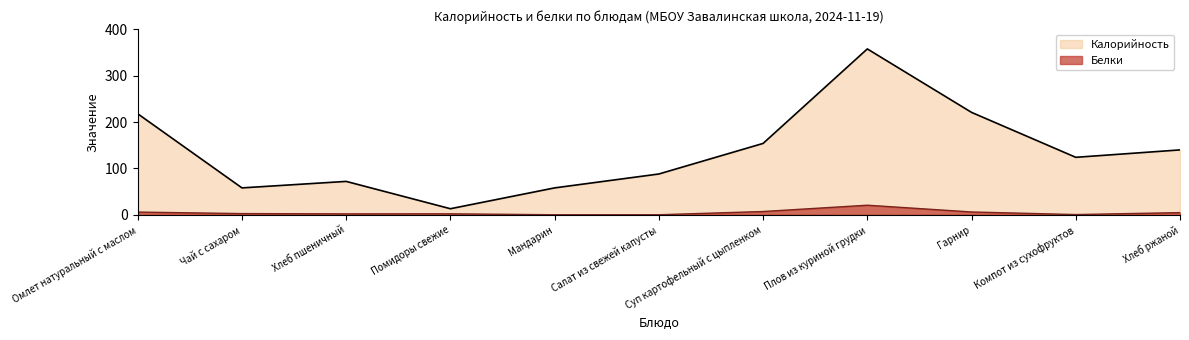

What is the label of the 8th point from the right?

Помидоры свежие